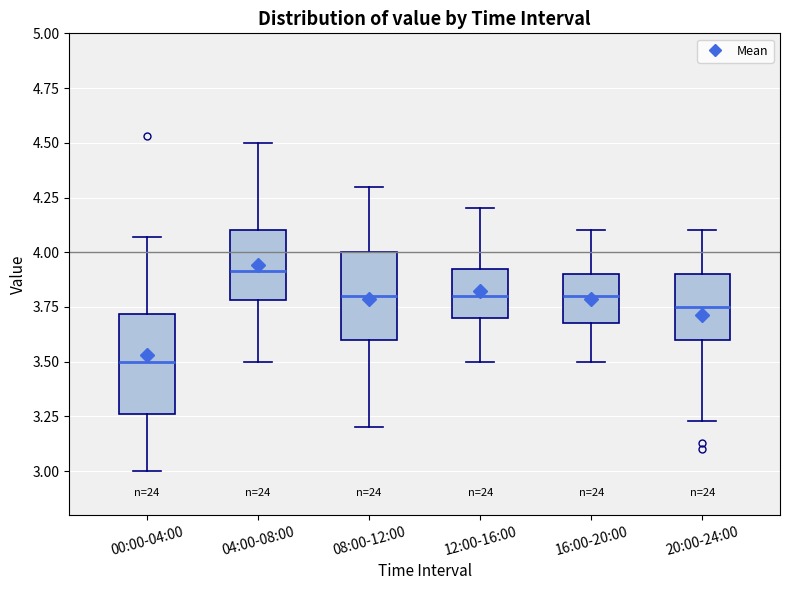

Where does the lower whisker of the box for 12:00-16:00 end on the y-axis? The values are not printed on the chart, so give them approximately, as read against the axis.

3.50